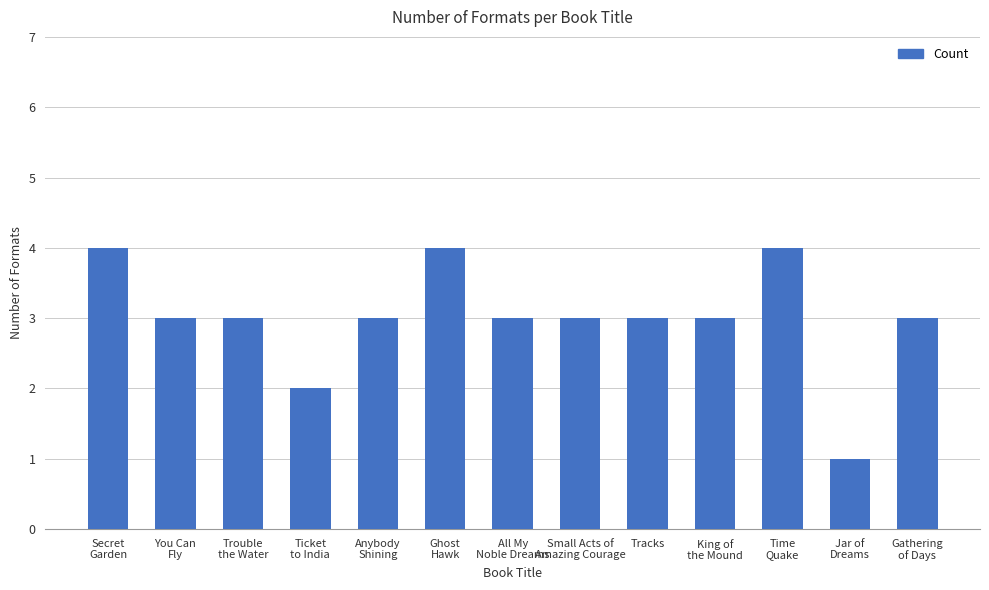

What is the average value?

3